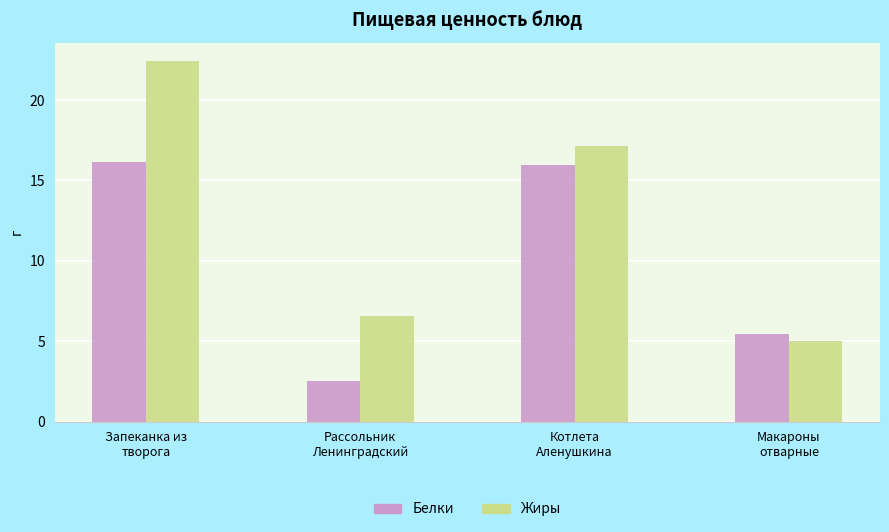

What is the average value of the Жиры series?

12.8